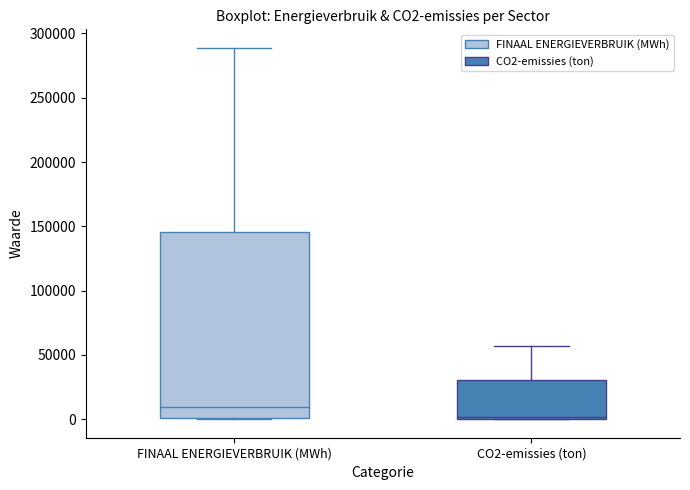

Reading left to right, transcribe this box plot: for each box, give where its median line is, the range the box spans, and where its two whiskers end, as read against the y-axis. The values are not printed on the chart, so give them approximately, as read against the axis.

FINAAL ENERGIEVERBRUIK (MWh): median 10000, box 0 to 145000, whiskers 0 to 290000
CO2-emissies (ton): median 0 (just above the box's lower edge), box 0 to 30000, whiskers 0 to 55000